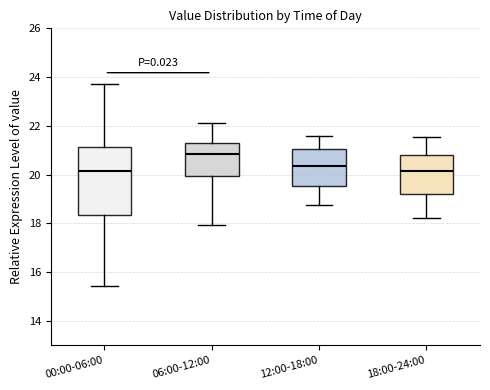

Which box is the tallest, from its lower edge to its upper edge?

00:00-06:00